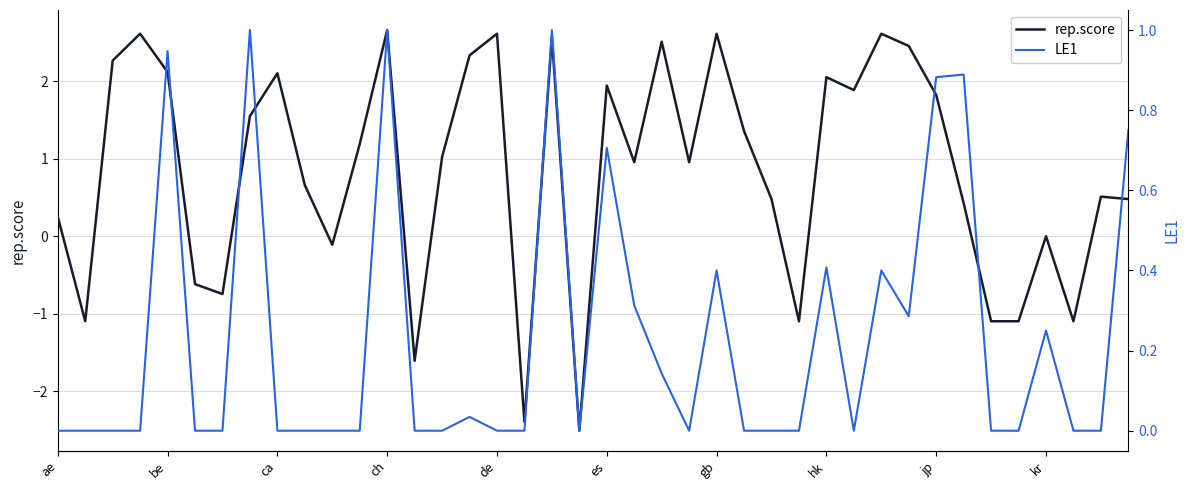

How many lines are shown in the chart?

2